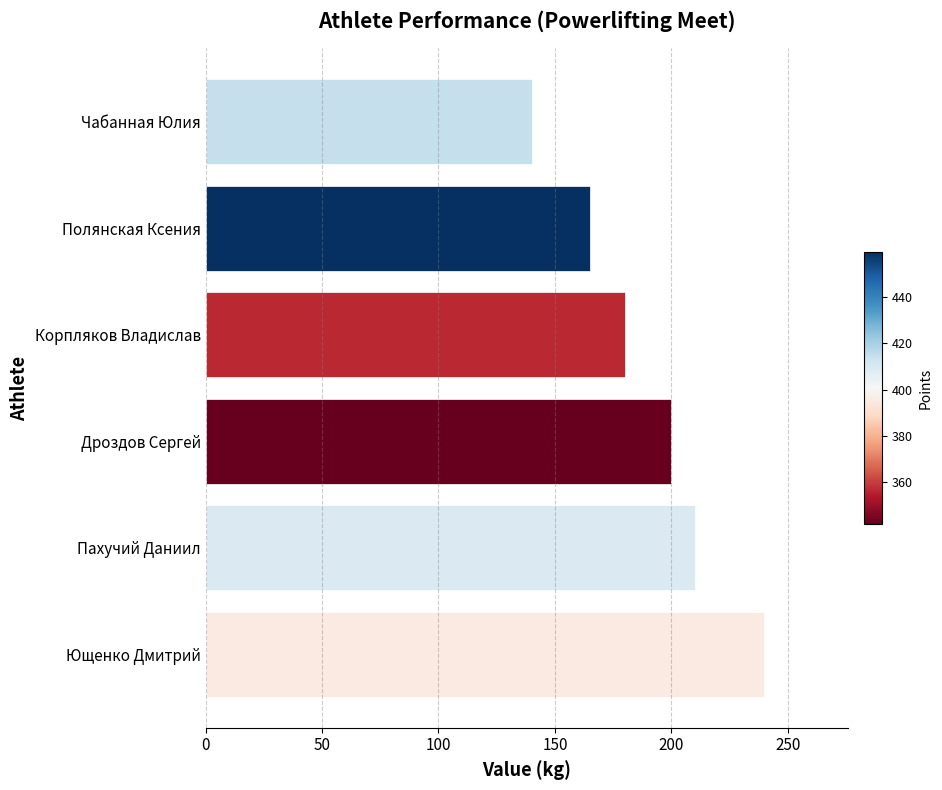

Which has a higher value, Полянская Ксения or Дроздов Сергей?

Дроздов Сергей